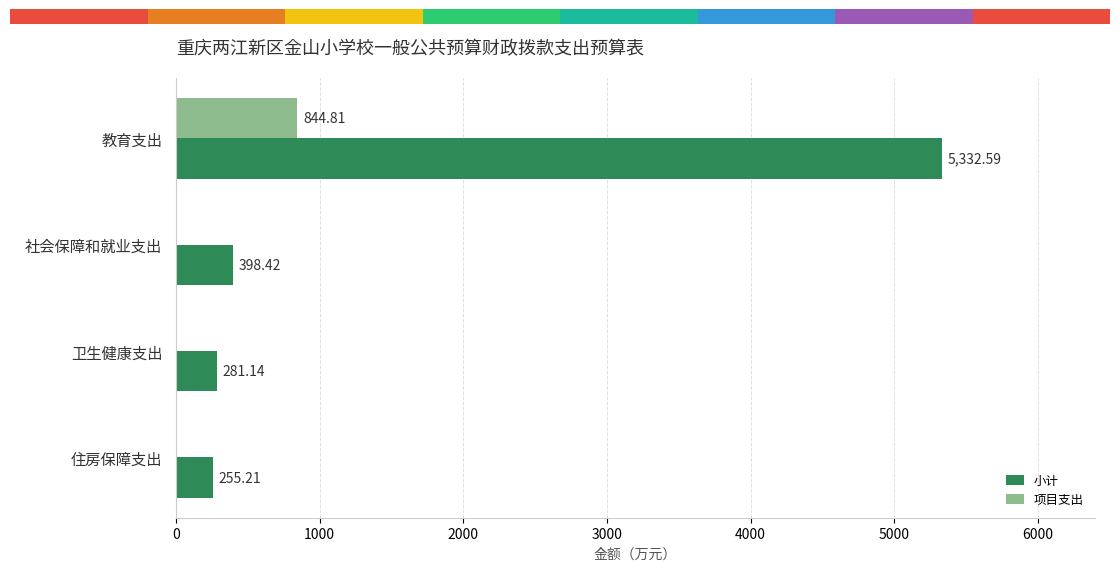

What are all the series names shown in the legend?

小计, 项目支出